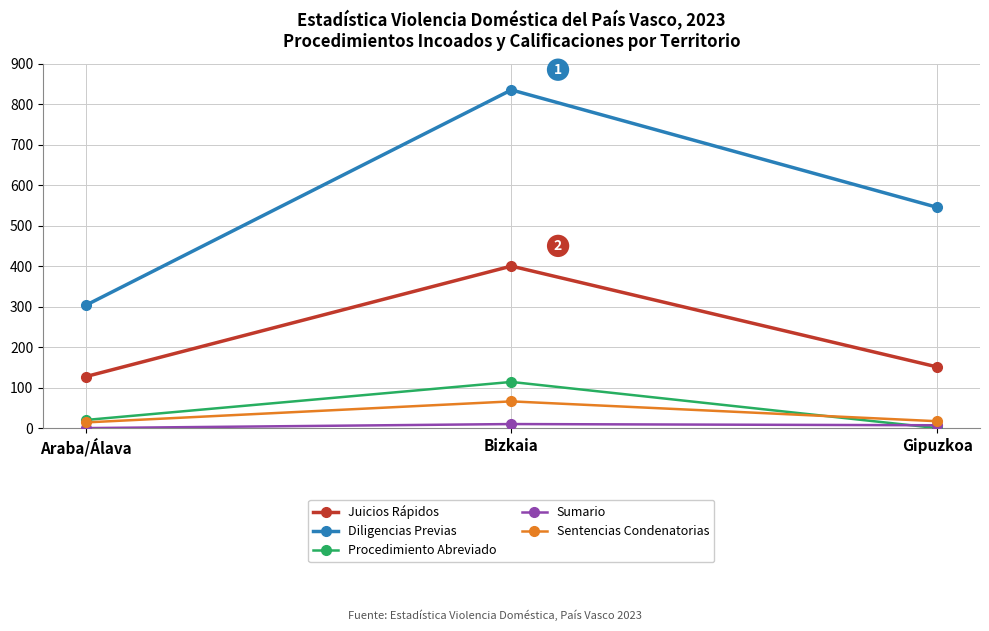

The Diligencias Previas series shows 545 at Gipuzkoa. True or false?

True